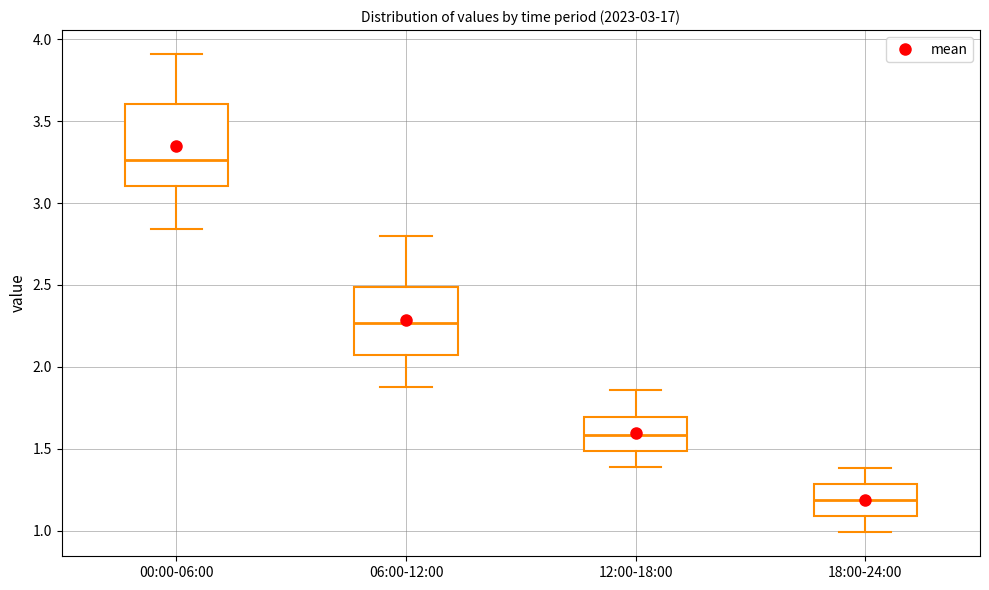

Which box is the tallest, from its lower edge to its upper edge?

00:00-06:00